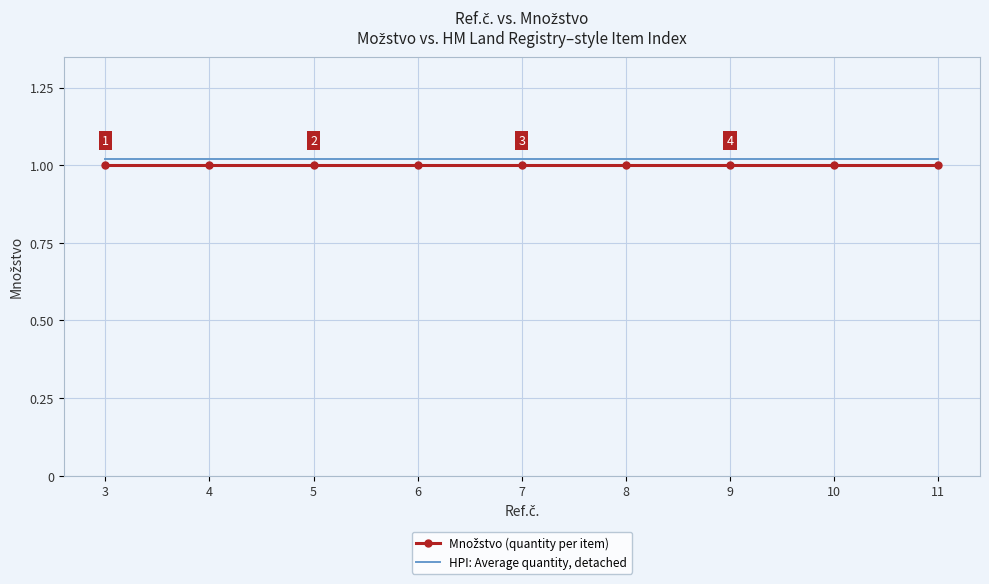

Count the number of data series in this chart.

2